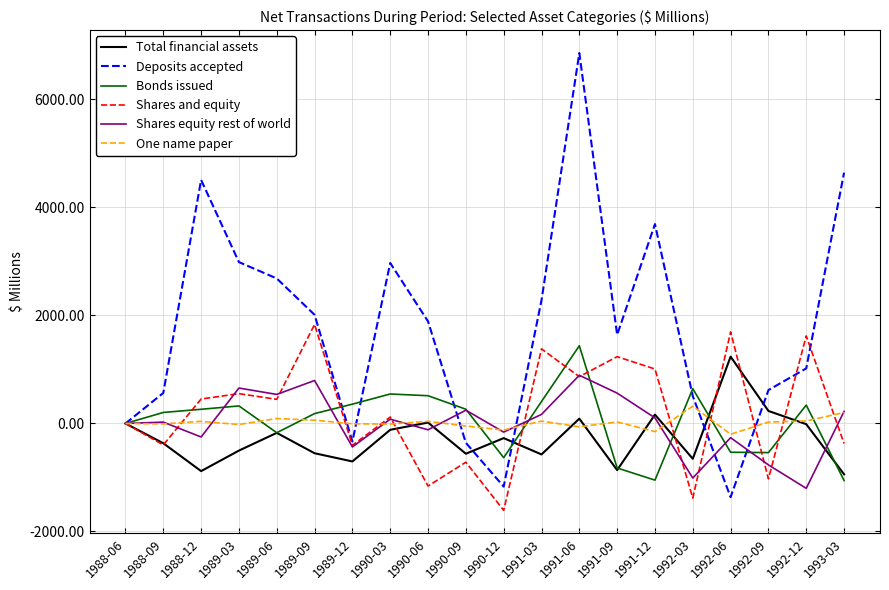

What is the spread (max minus min) of values at 1990-03?

3088